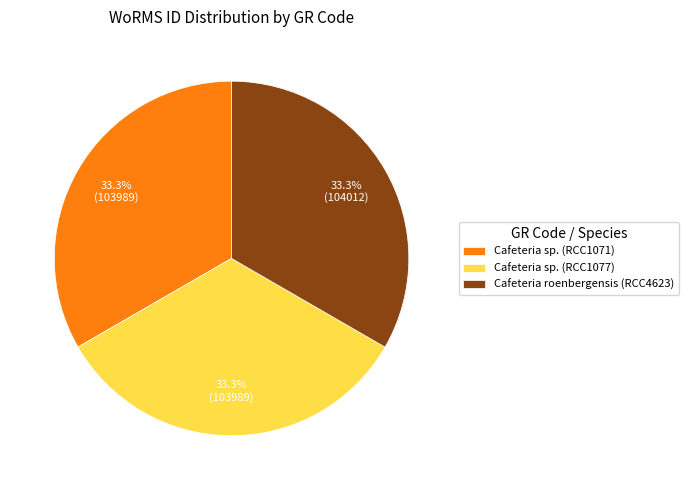

To the nearest percent, what is the combined percentage of Cafeteria sp. (RCC1077) and Cafeteria roenbergensis (RCC4623)?

67%